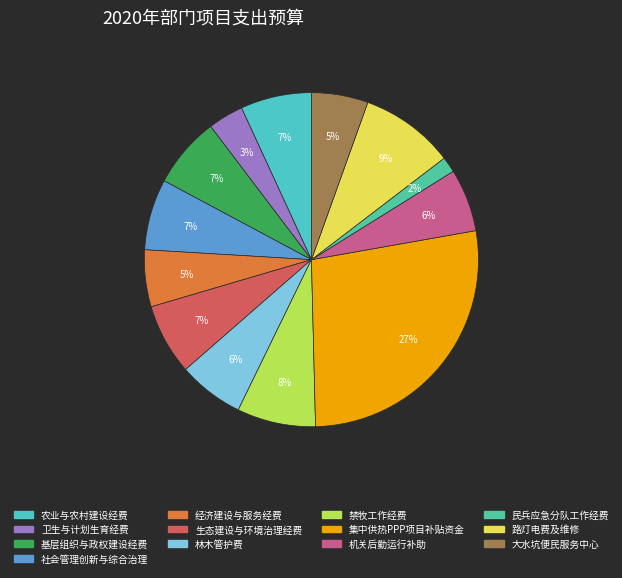

Between 禁牧工作经费 and 民兵应急分队工作经费, which is larger?

禁牧工作经费